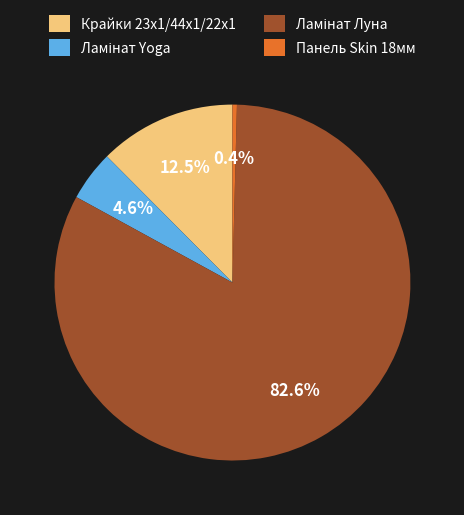

Is there any slice that represents more than half of the pie?

Yes